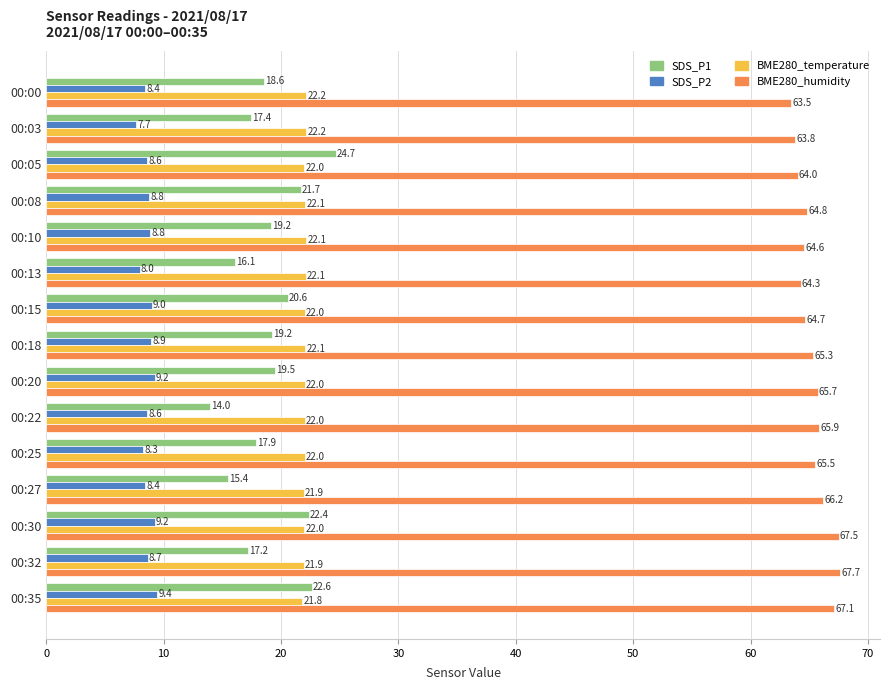

What is the difference between the maximum and minimum values in the SDS_P1 series?

10.7